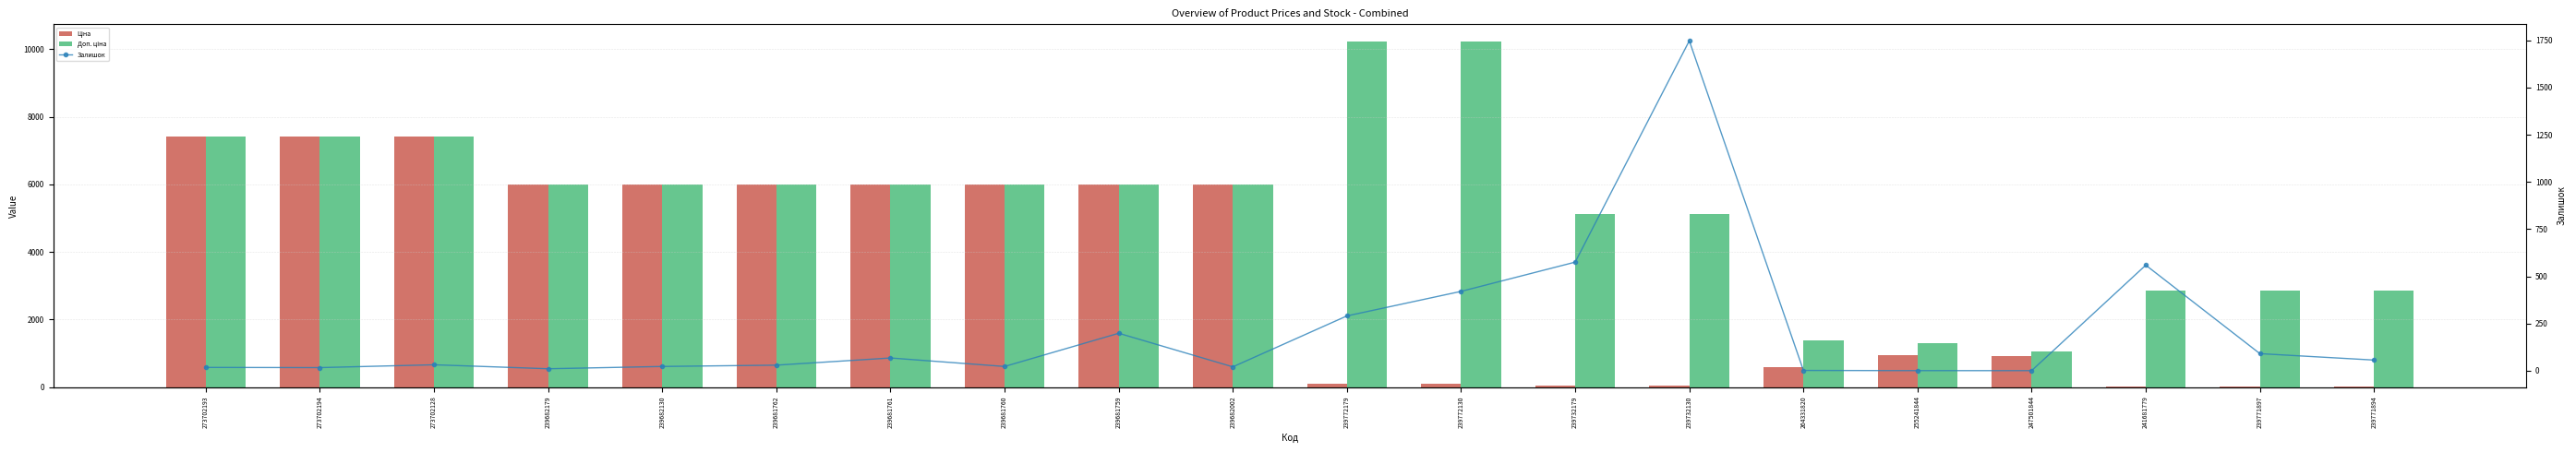

The value of Доп. ціна at 239771894 is 2864.0. True or false?

True